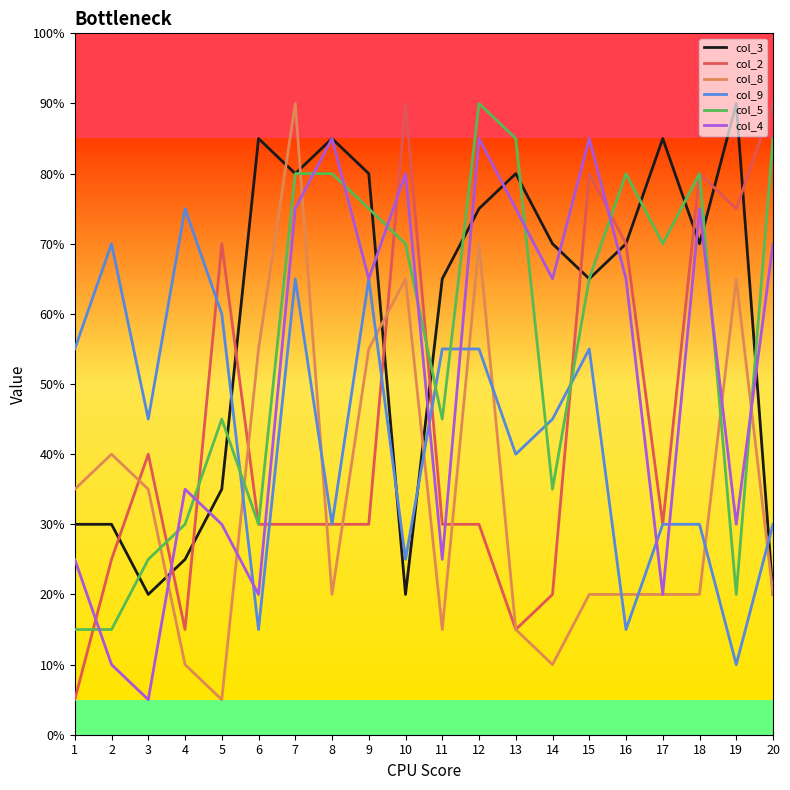

True or false: col_9 has more than 2 points higher than both neighbors.

True